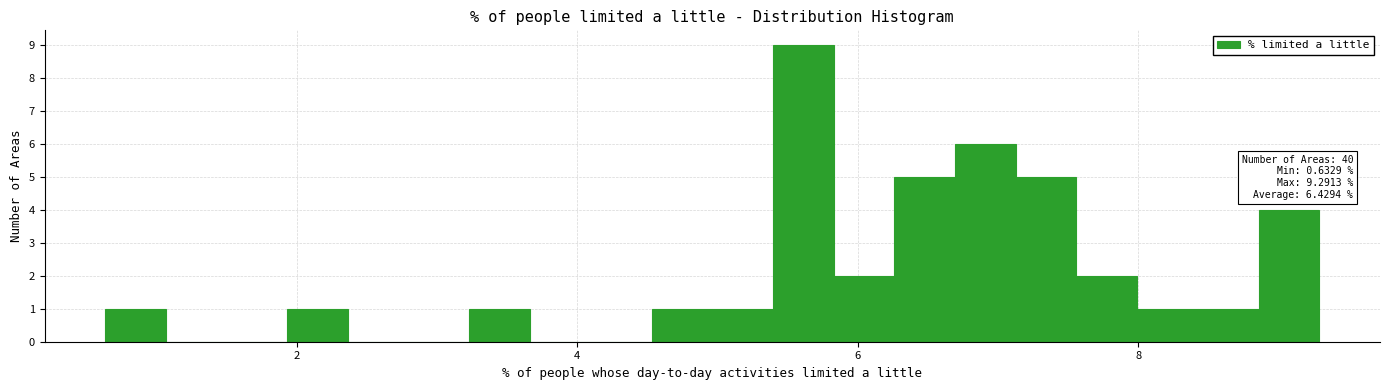

Around what value on the x-axis is the tallest bar? Give the approximate position of its centre, as read against the axis.

5.6